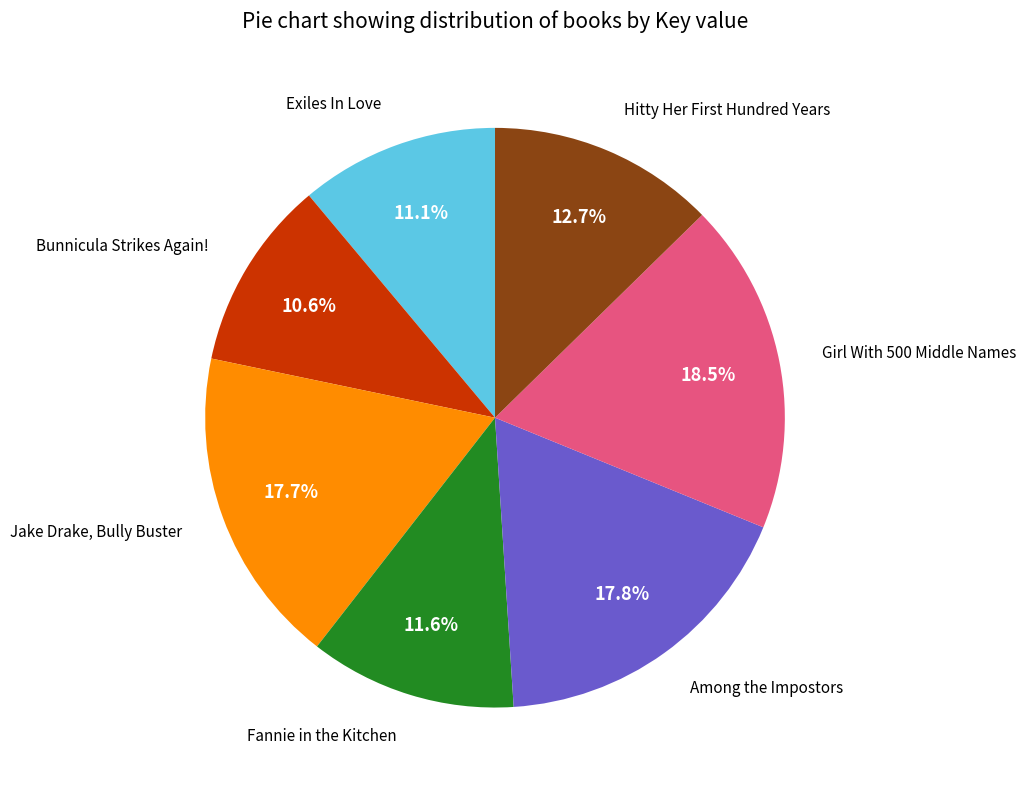

True or false: Girl With 500 Middle Names accounts for 13% of the total.

False